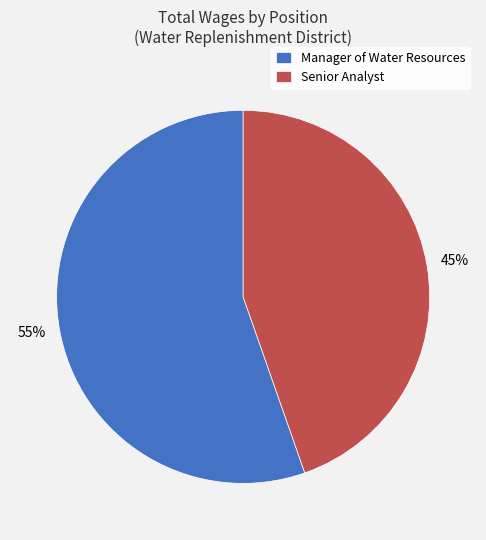

Does Manager of Water Resources account for over 50% of the chart?

Yes